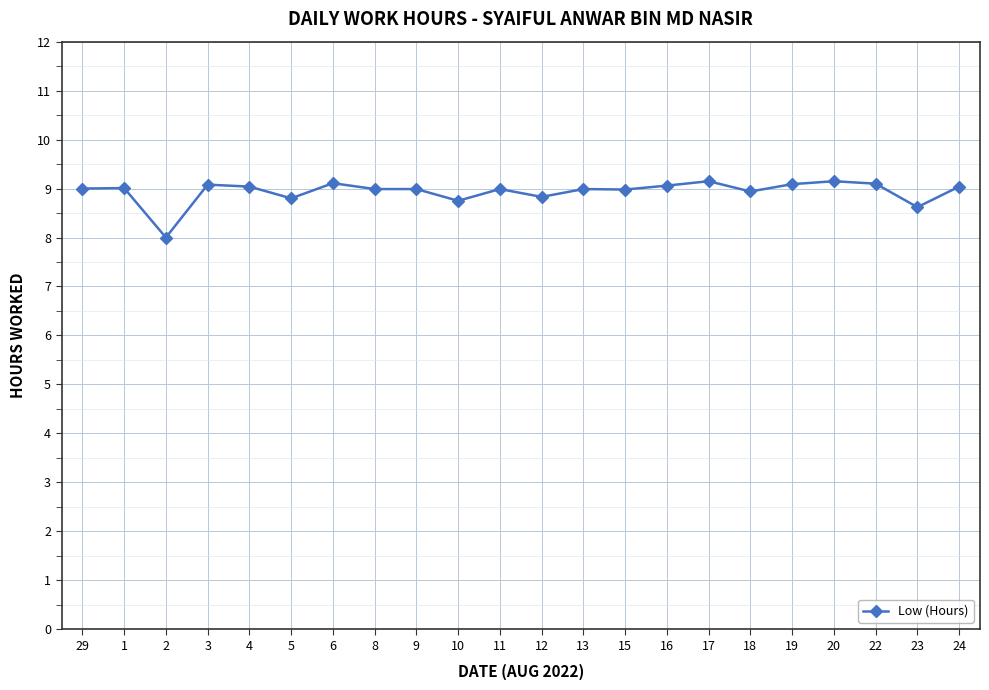

True or false: the data has more than 1 interior local peaks.

True